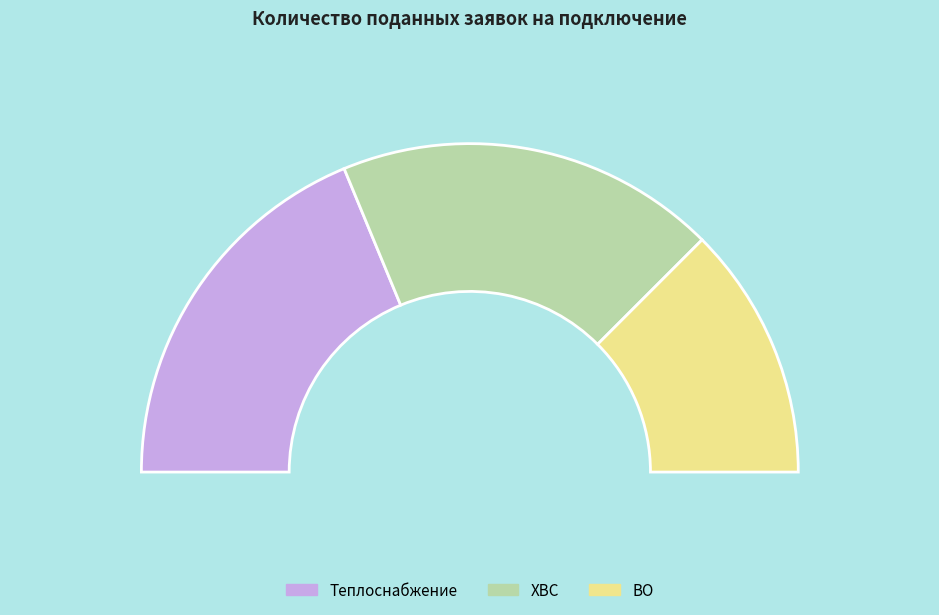

True or false: ХВС accounts for 32% of the total.

False